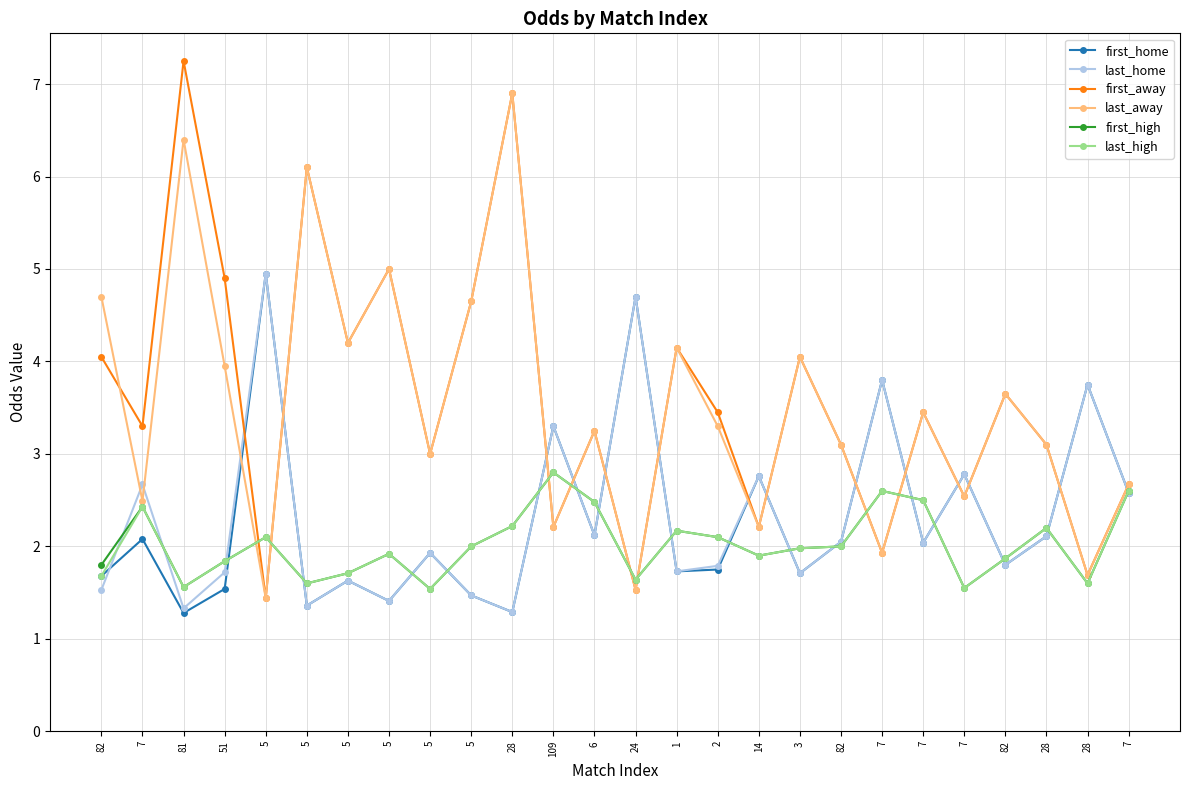

How many data points does each series have?

26